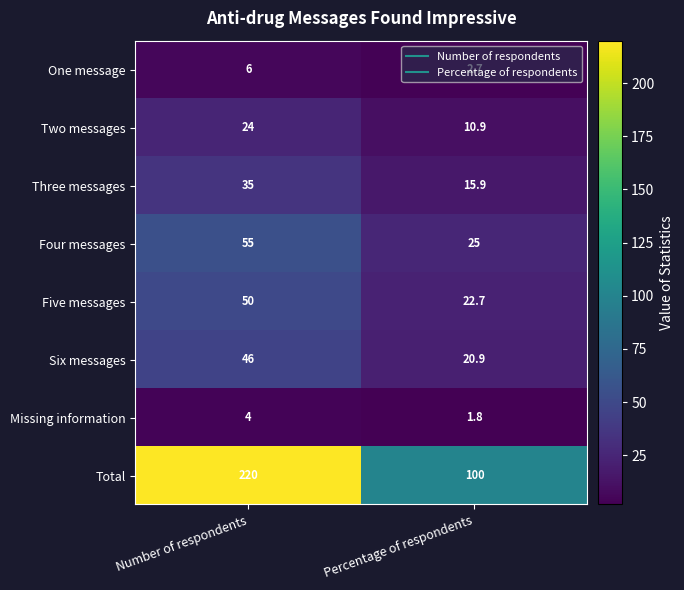

List the labels in order of Total value, largest first.

Number of respondents, Percentage of respondents